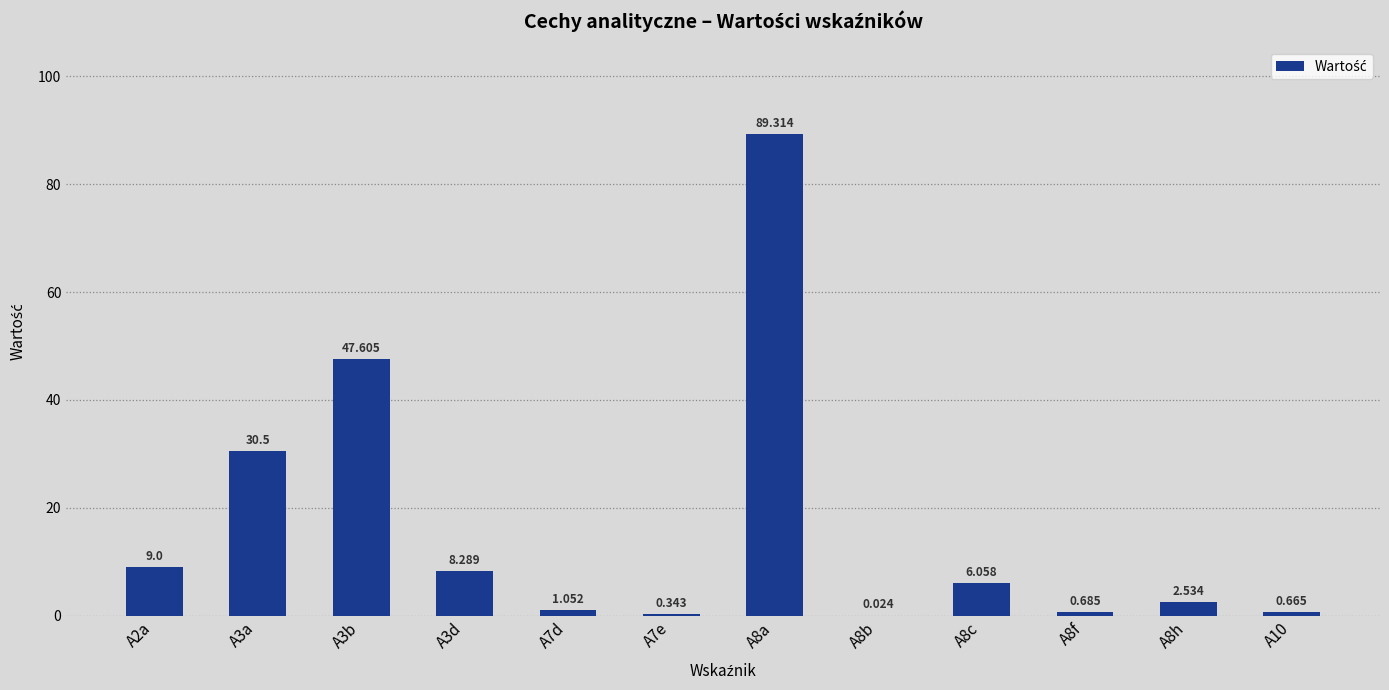

Reading right to left, transcribe all the data shown in this chart.

0.7	2.5	0.7	6.1	0.0	89.3	0.3	1.1	8.3	47.6	30.5	9.0